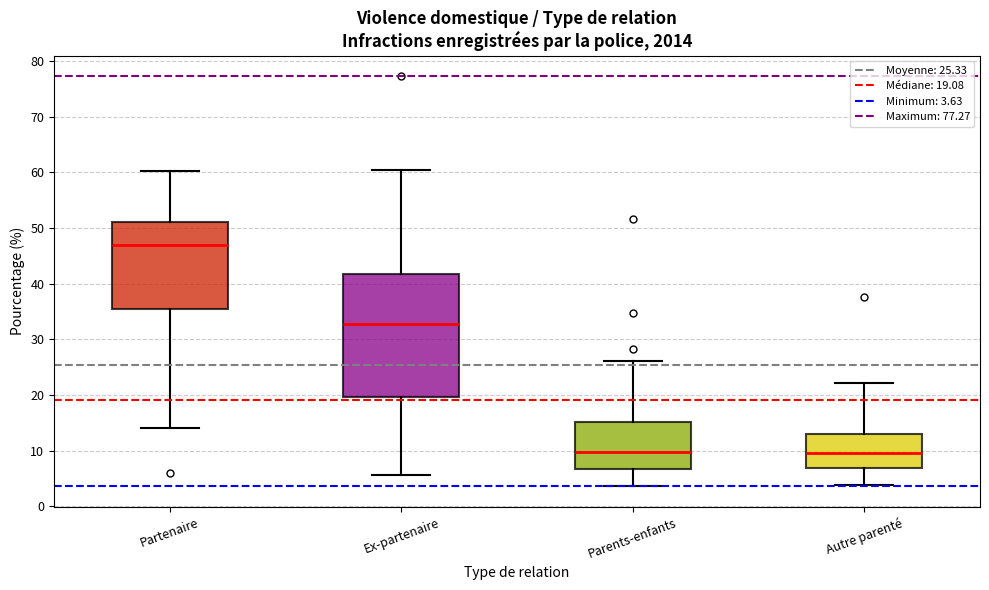

Reading left to right, read every box against the y-axis: the position of its median line, the range the box covers, and the ends of its whiskers. The values are not printed on the chart, so give them approximately, as read against the axis.

Partenaire: median 47, box 35 to 51, whiskers 14 to 60
Ex-partenaire: median 33, box 20 to 42, whiskers 6 to 60
Parents-enfants: median 10, box 7 to 15, whiskers 4 to 26
Autre parenté: median 10, box 7 to 13, whiskers 4 to 22